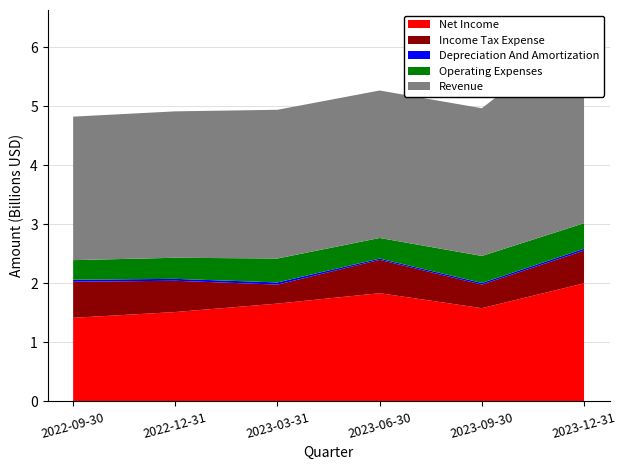

Reading right to left, what are all the values shown in this chart?

Net Income: 2023-12-31=2001397000	2023-09-30=1580744000	2023-06-30=1834549000	2023-03-31=1657969000	2022-12-31=1514915000	2022-09-30=1417117000
Income Tax Expense: 2023-12-31=555516000	2023-09-30=399179000	2023-06-30=564766000	2023-03-31=321914000	2022-12-31=530142000	2022-09-30=611372000
Depreciation And Amortization: 2023-12-31=30890000	2023-09-30=27561000	2023-06-30=21641000	2023-03-31=36567000	2022-12-31=32300000	2022-09-30=34046000
Operating Expenses: 2023-12-31=432949000	2023-09-30=458019000	2023-06-30=349584000	2023-03-31=405869000	2022-12-31=357467000	2022-09-30=331991000
Revenue: 2023-12-31=3297912000	2023-09-30=2503878000	2023-06-30=2499572000	2023-03-31=2520931000	2022-12-31=2481775000	2022-09-30=2432571000